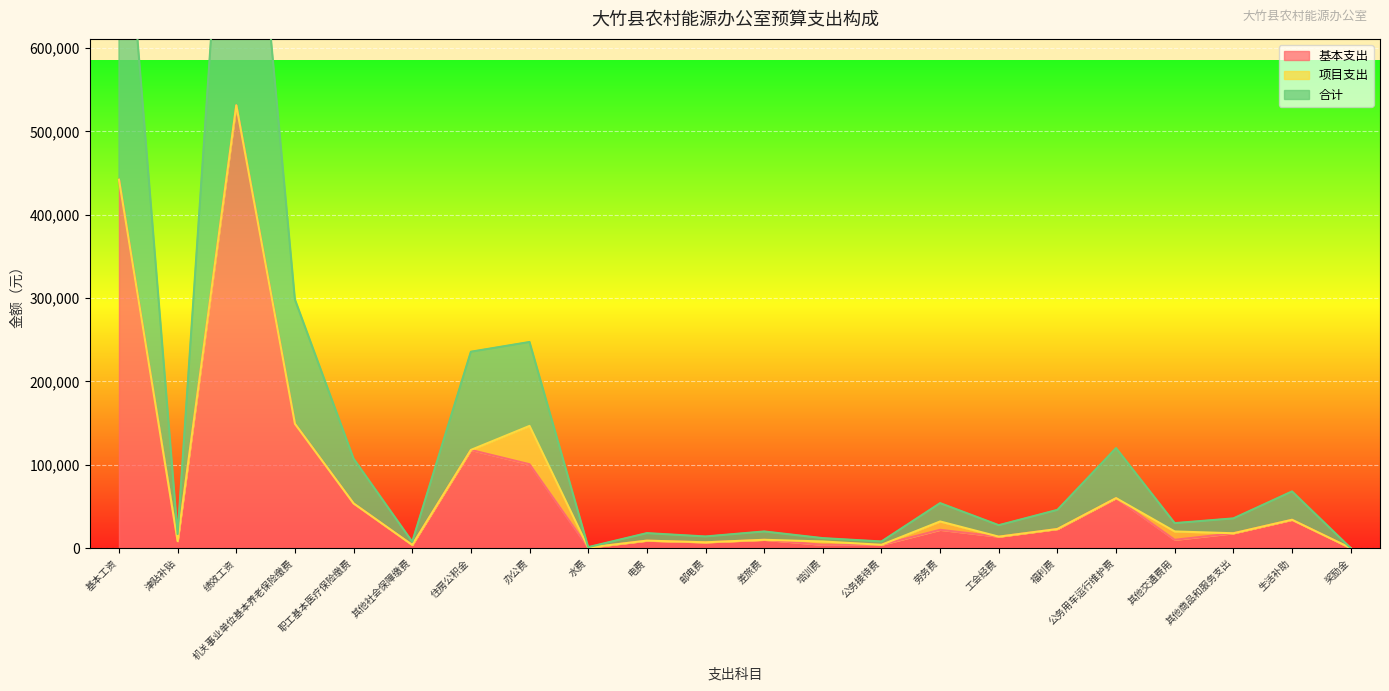

What value does the 基本支出 series have at 绩效工资?

531204